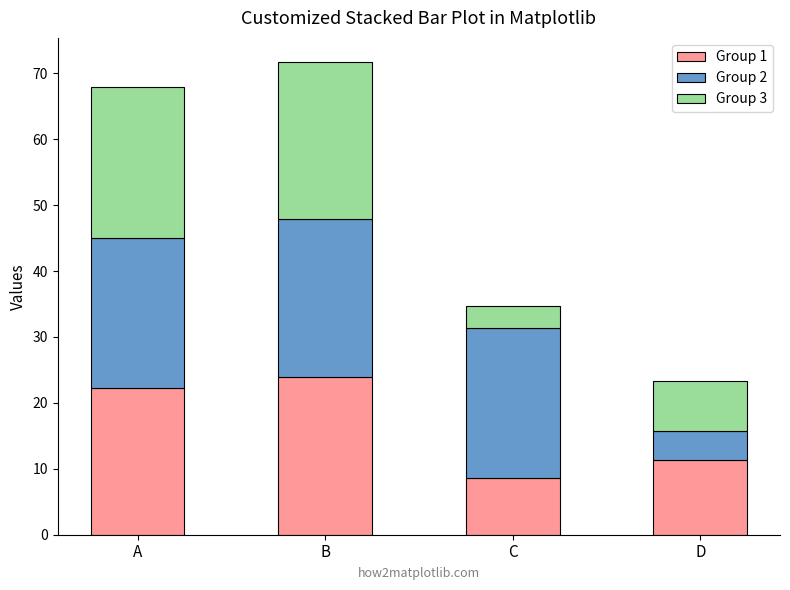

The Group 1 series shows 8.5 at C. True or false?

True